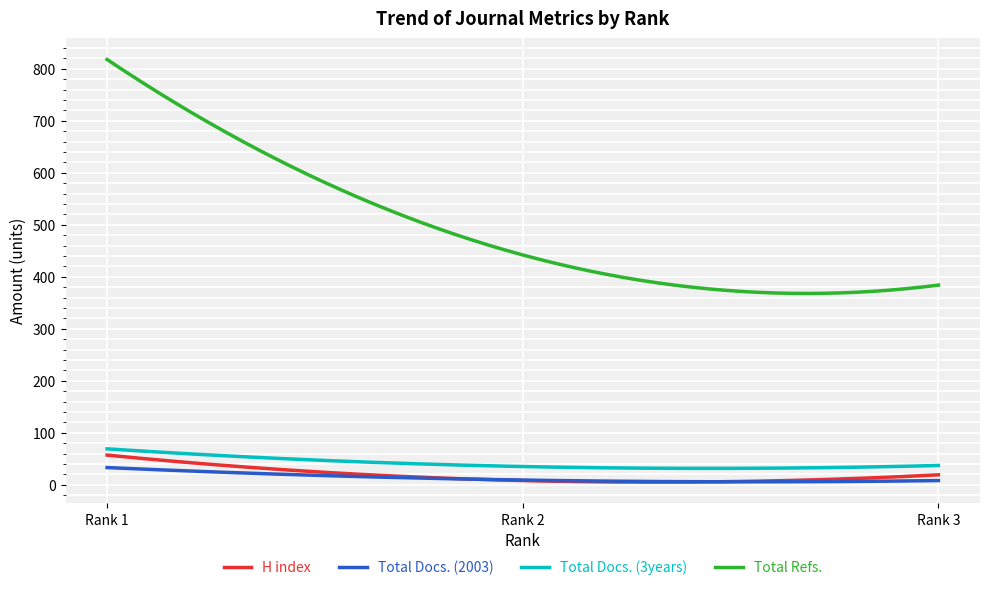

How many lines are shown in the chart?

4